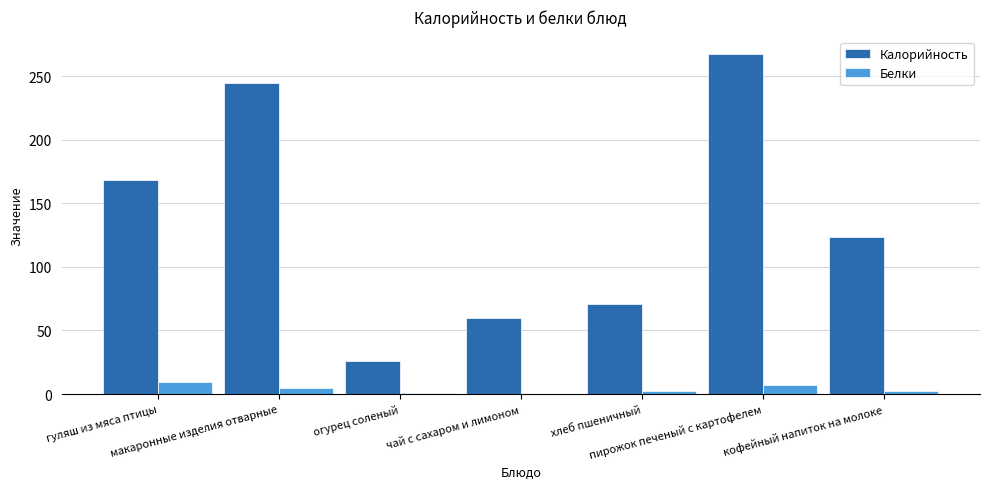

At which category is the sum across all series the highest?

пирожок печеный с картофелем